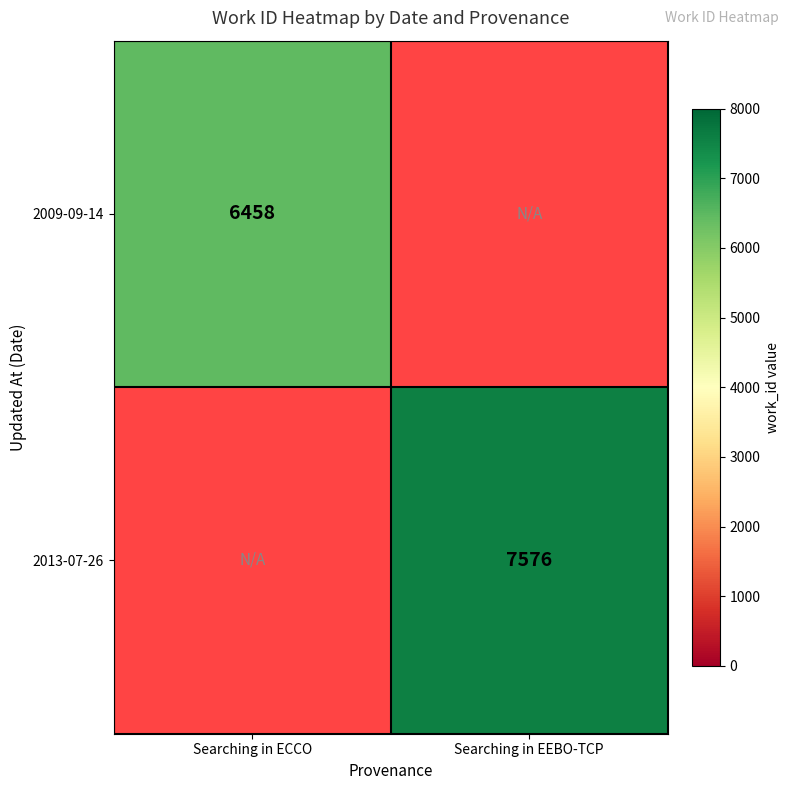

Is it true that 2013-07-26 equals 11324.4 at Searching in EEBO-TCP?

False